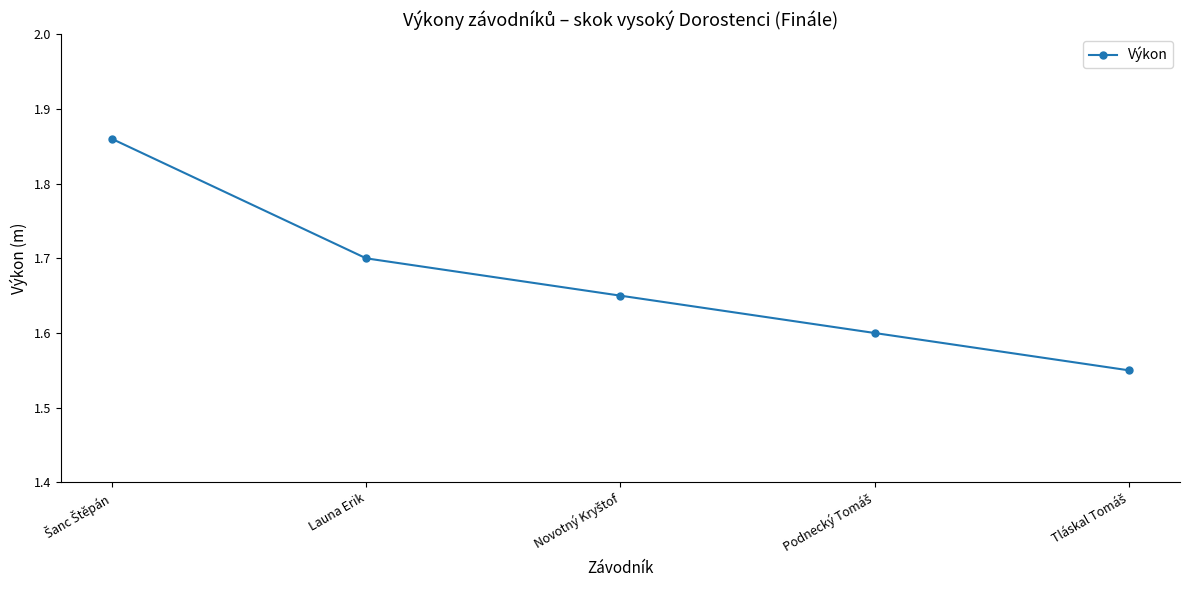

What is the sum of all values?

8.4